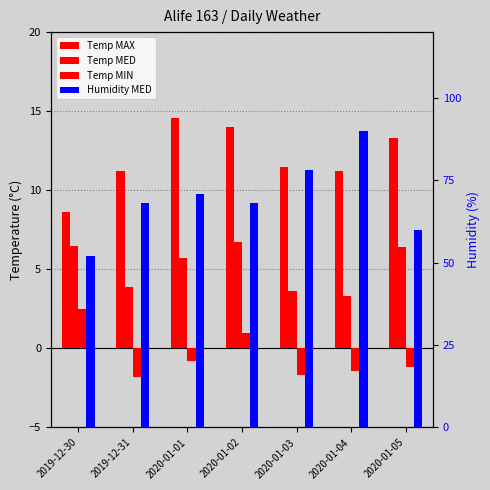

Which series has the largest total across all categories?

Humidity MED